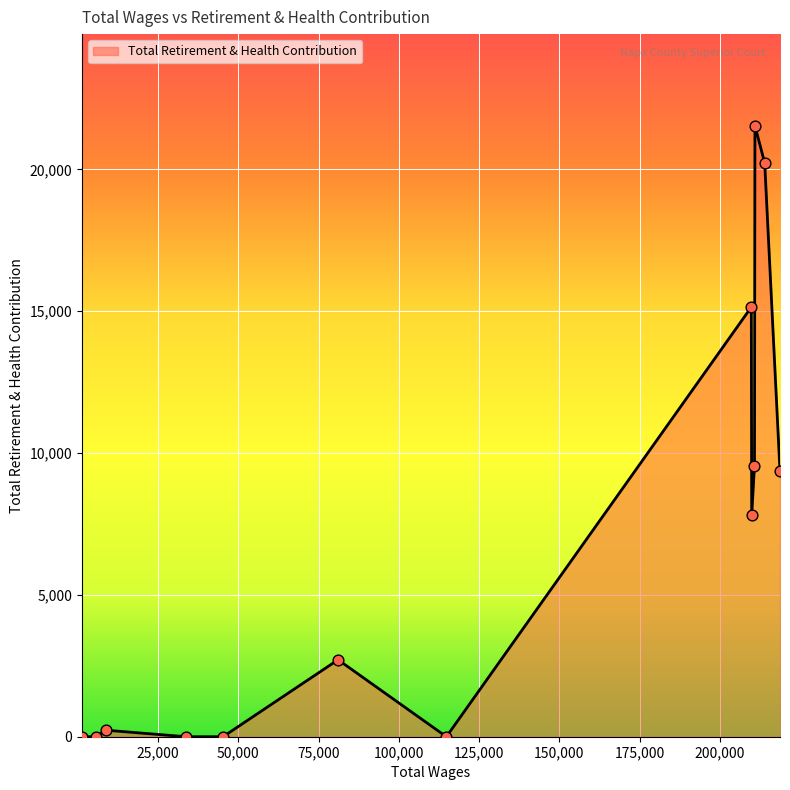

What is the maximum value shown in the chart?

21537